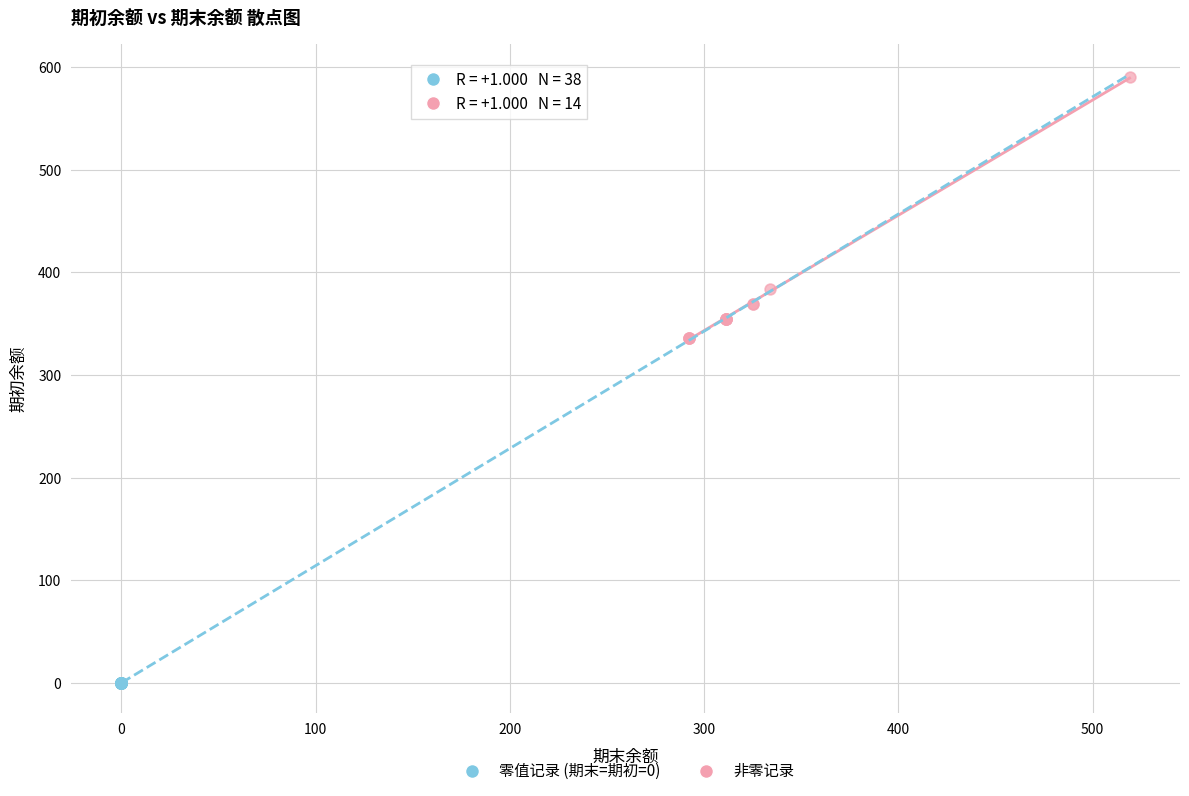

Which series contains the lowest Y value?

零值记录 (期末=期初=0)